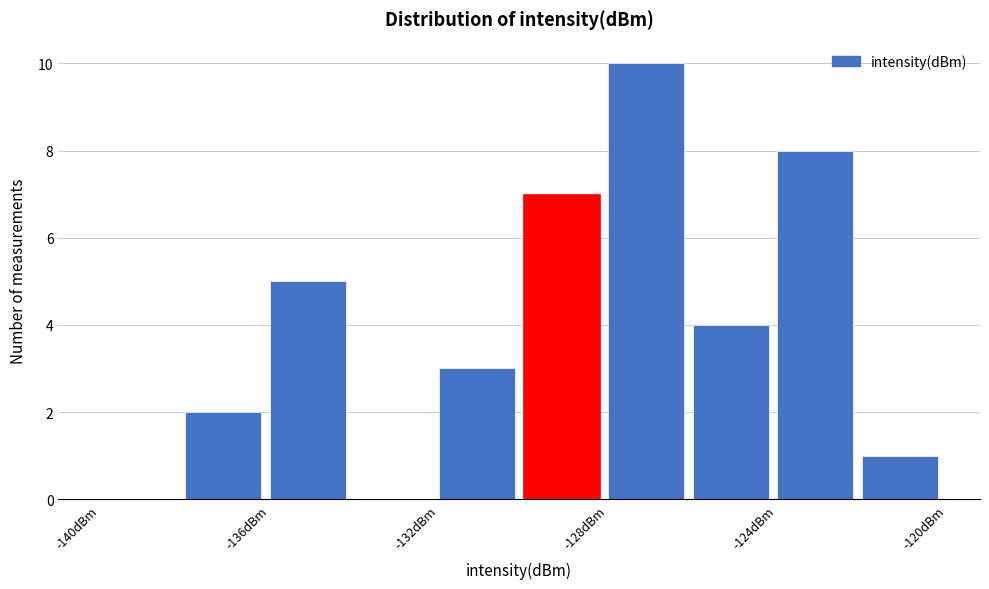

Which range on the x-axis has the tallest bar?

-128 to -126